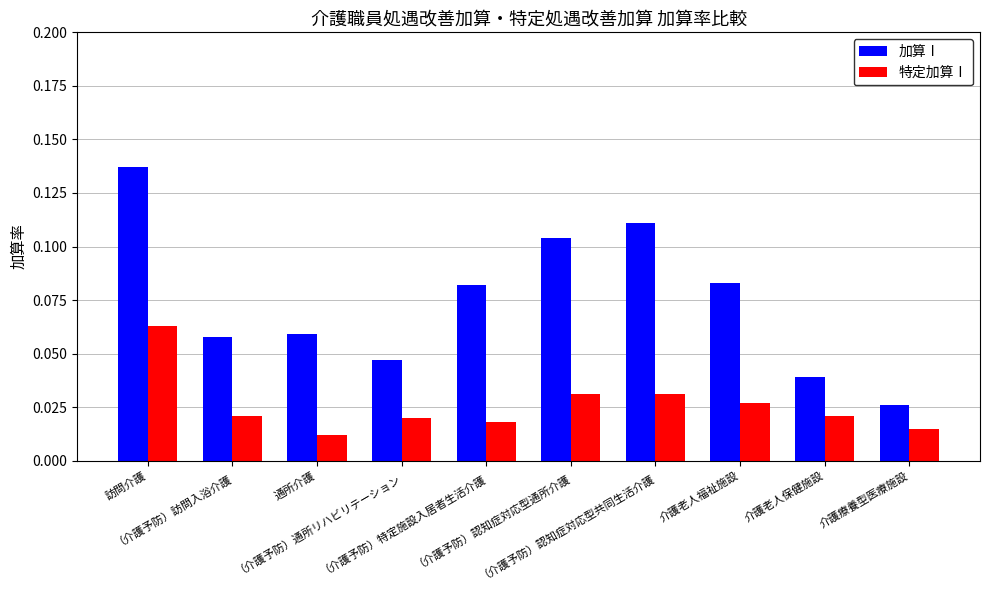

Where is 加算Ⅰ nearest to the value 0?

介護療養型医療施設